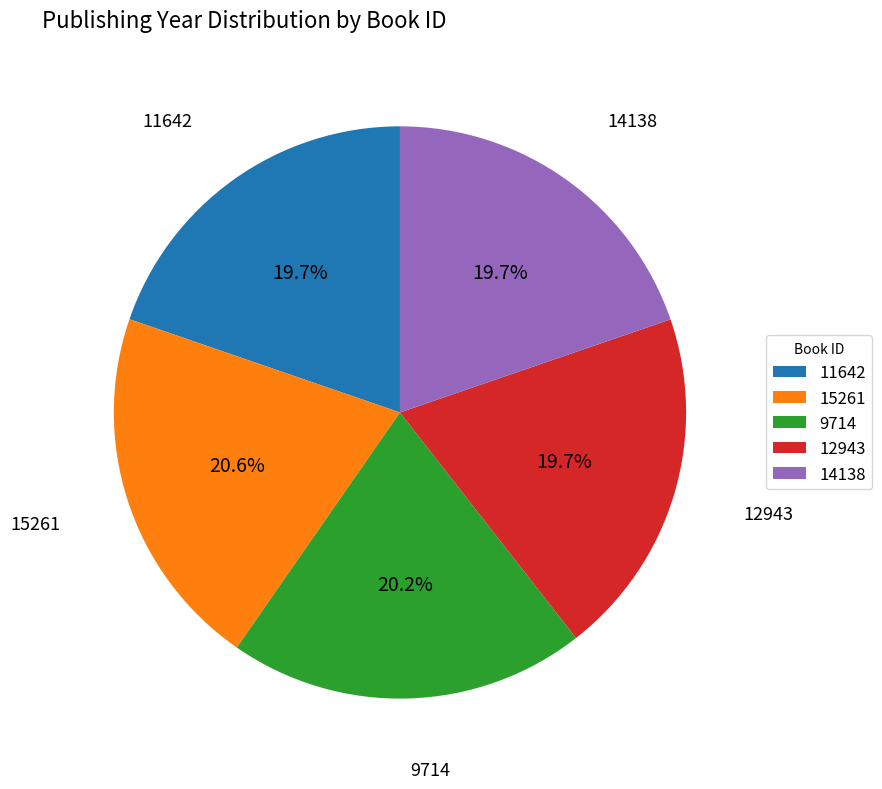

Does 12943 account for over 50% of the chart?

No